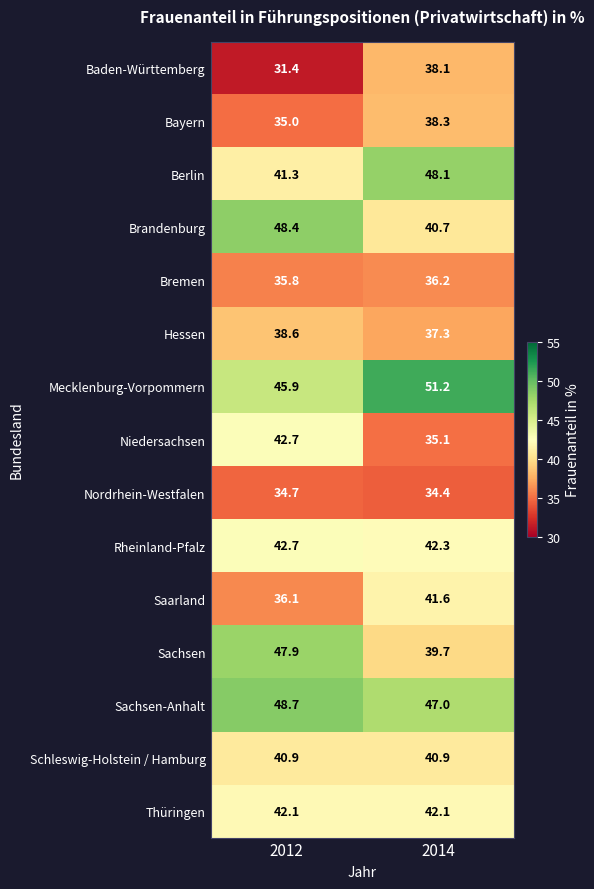

Rank the categories by Bayern value from highest to lowest.

2014, 2012